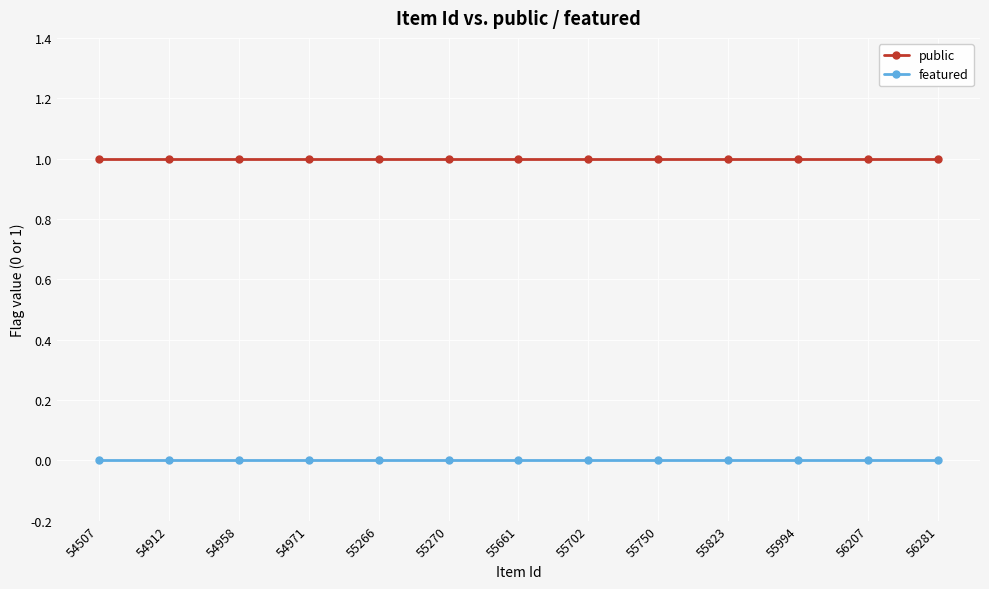

What is the lowest value of the public series?

1